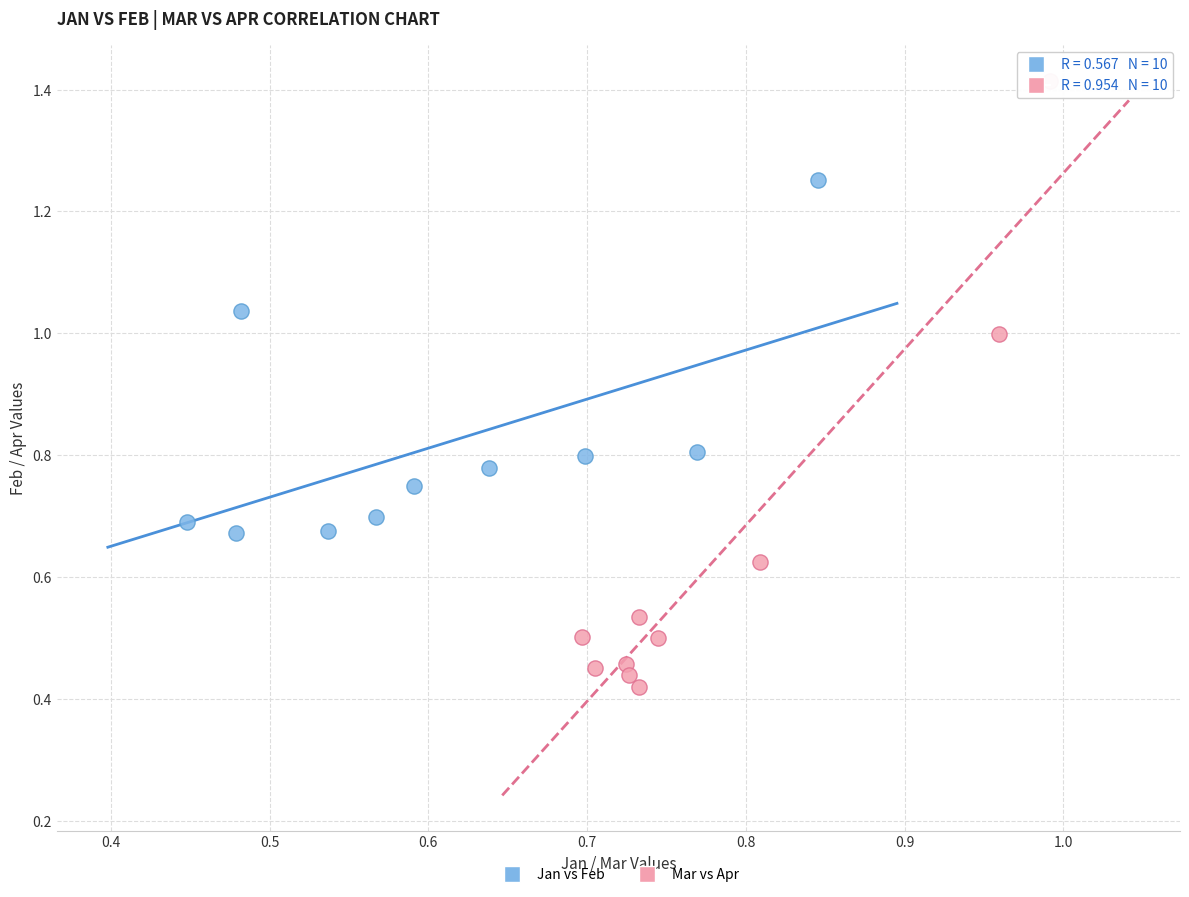

What are all the series names shown in the legend?

Jan vs Feb, Mar vs Apr